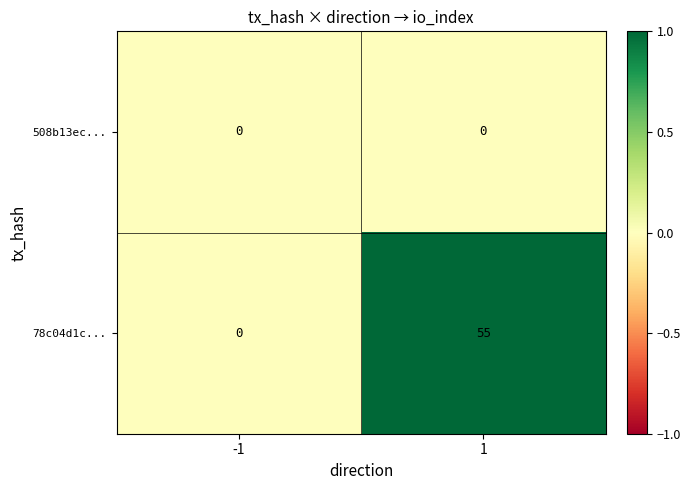

Which label corresponds to the largest value in the chart?

1